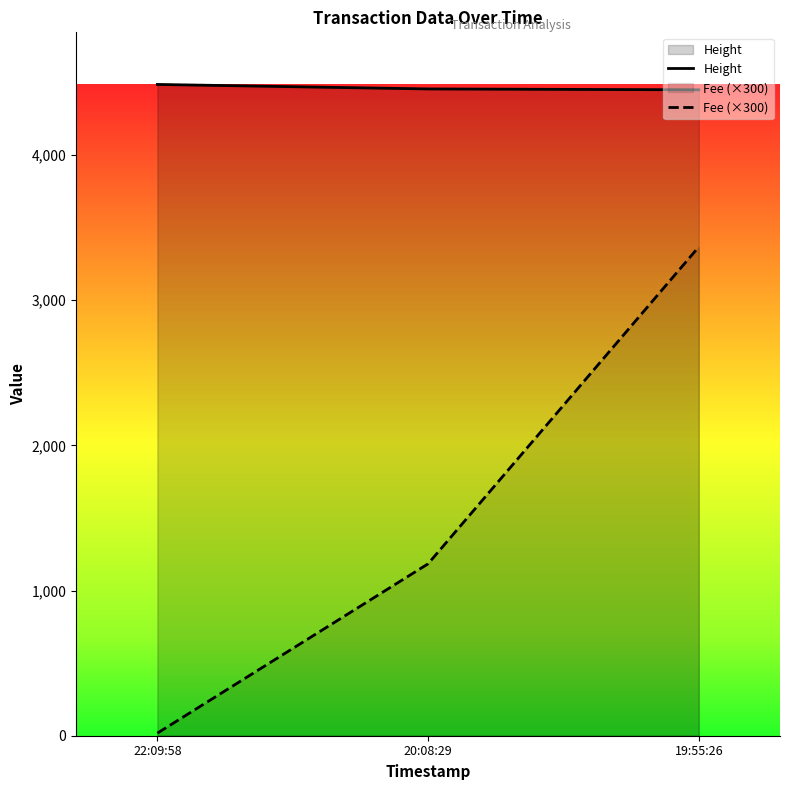

Is the value of Fee (×300) at 22:09:58 greater than the value of Height at 20:08:29?

No